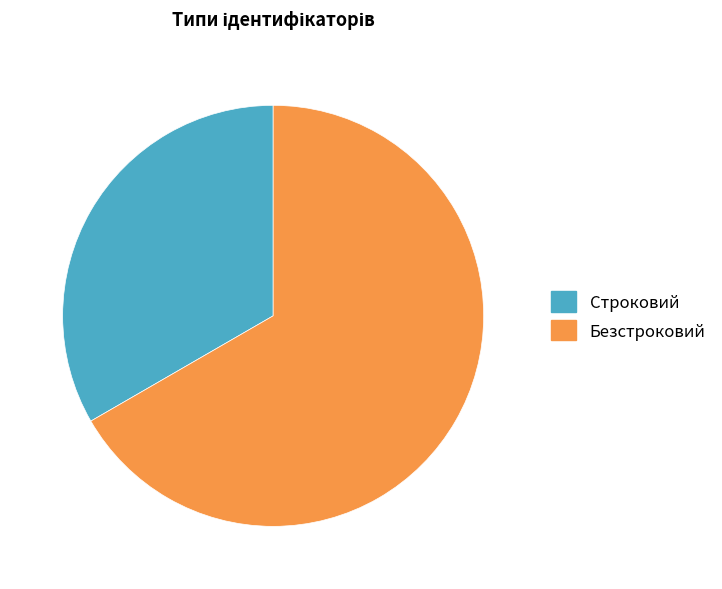

Between Строковий and Безстроковий, which is larger?

Безстроковий